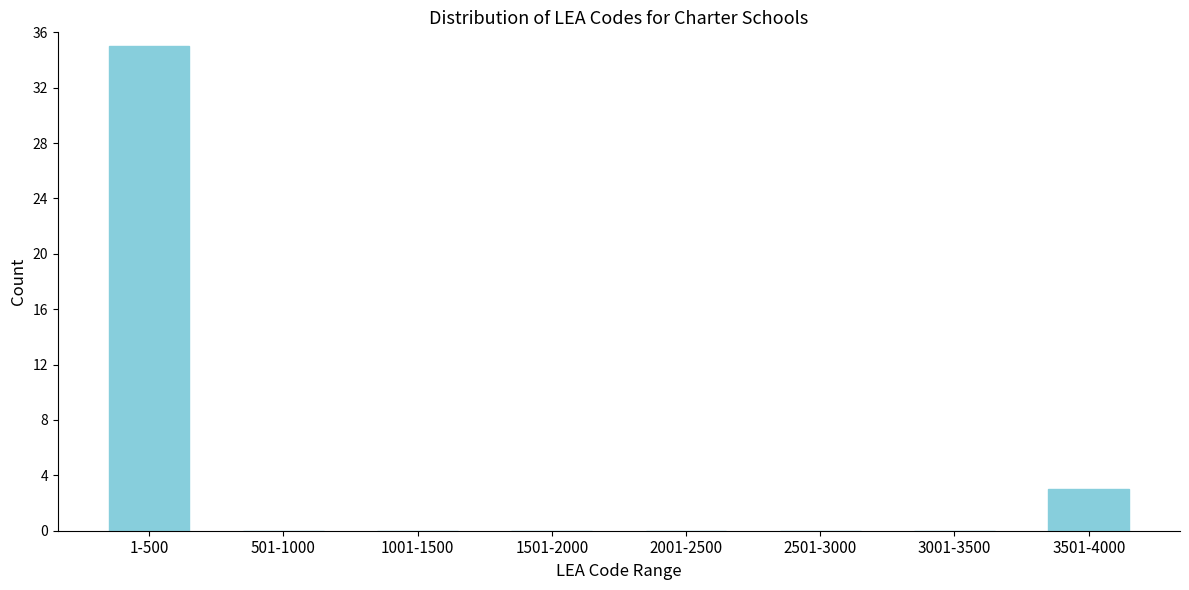

Reading right to left, what are all the values shown in this chart?

3501-4000=3	3001-3500=0	2501-3000=0	2001-2500=0	1501-2000=0	1001-1500=0	501-1000=0	1-500=35